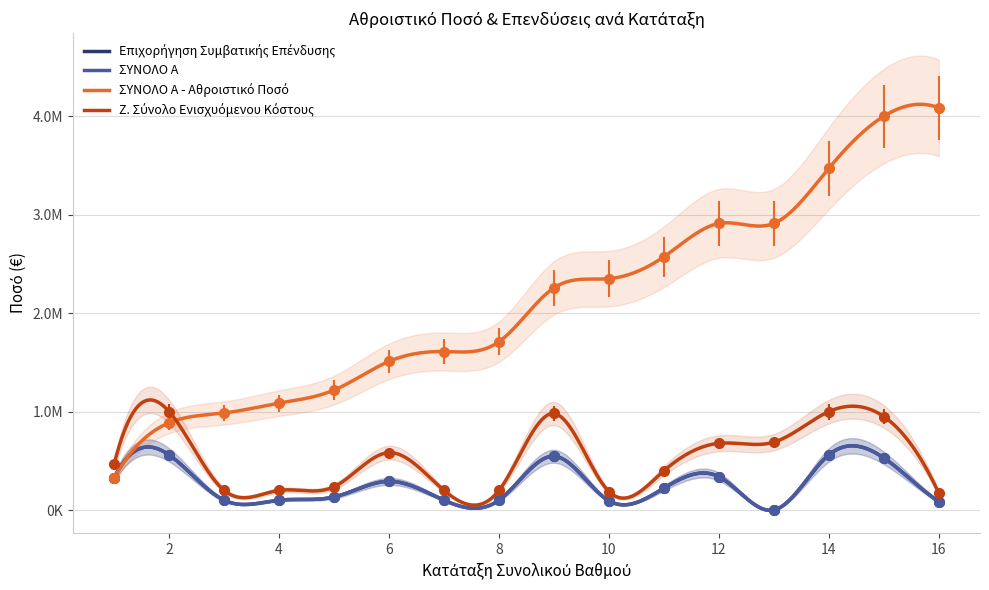

Is this an area chart (filled region under the line)?

No